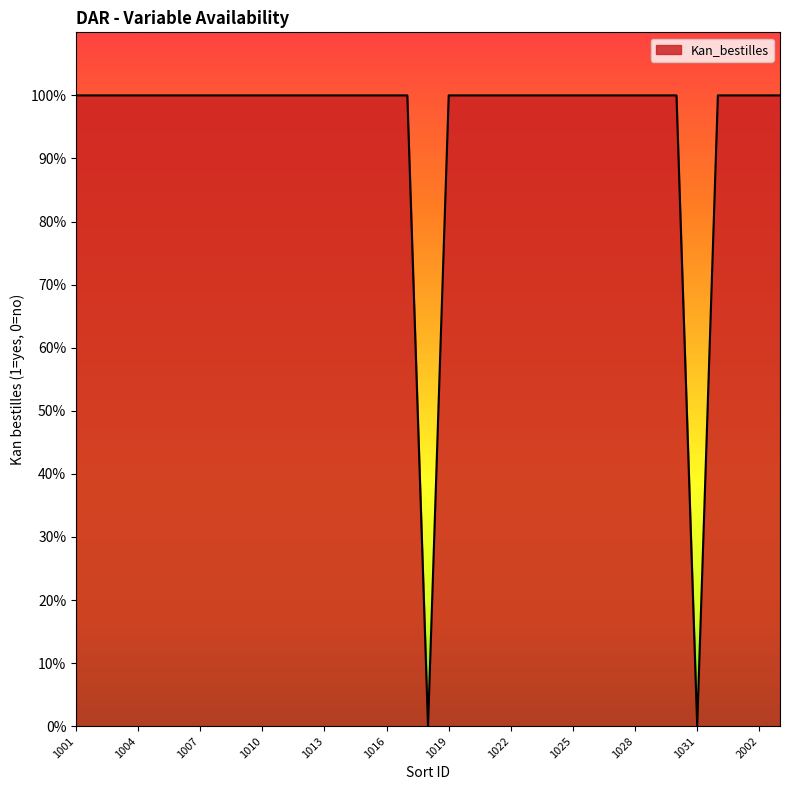

Does the chart display data point markers on the line(s)?

No